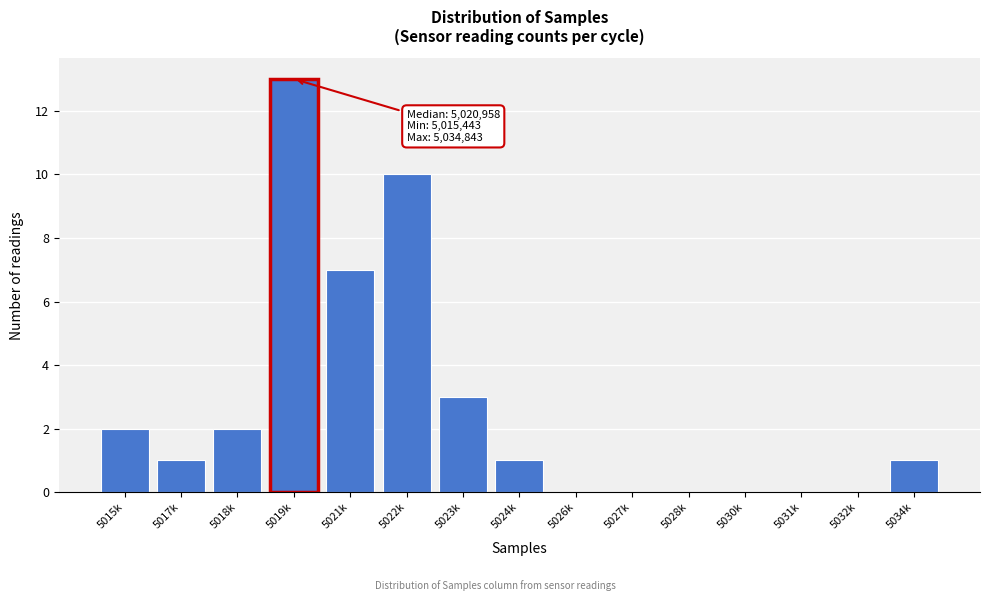

Reading left to right, list all the values displayed in this chart.

5015k=2	5017k=1	5018k=2	5019k=13	5021k=7	5022k=10	5023k=3	5024k=1	5026k=0	5027k=0	5028k=0	5030k=0	5031k=0	5032k=0	5034k=1